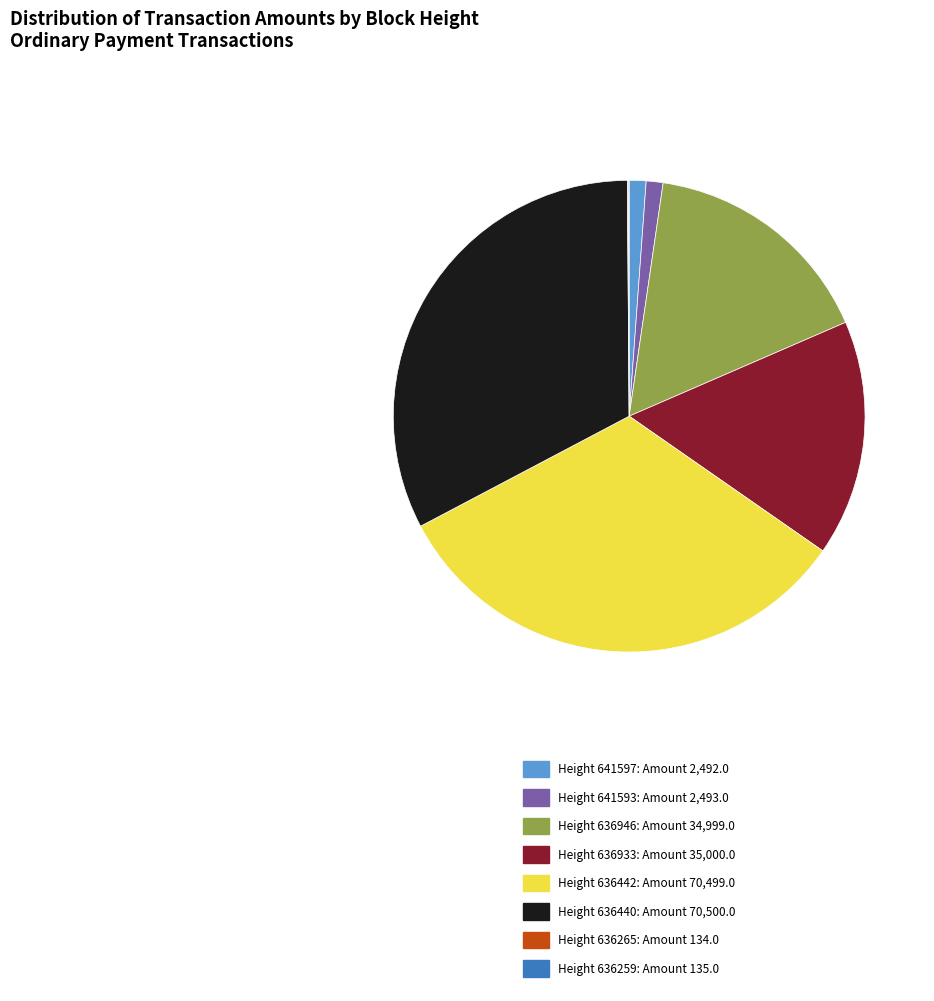

Is there a majority slice in this chart?

No